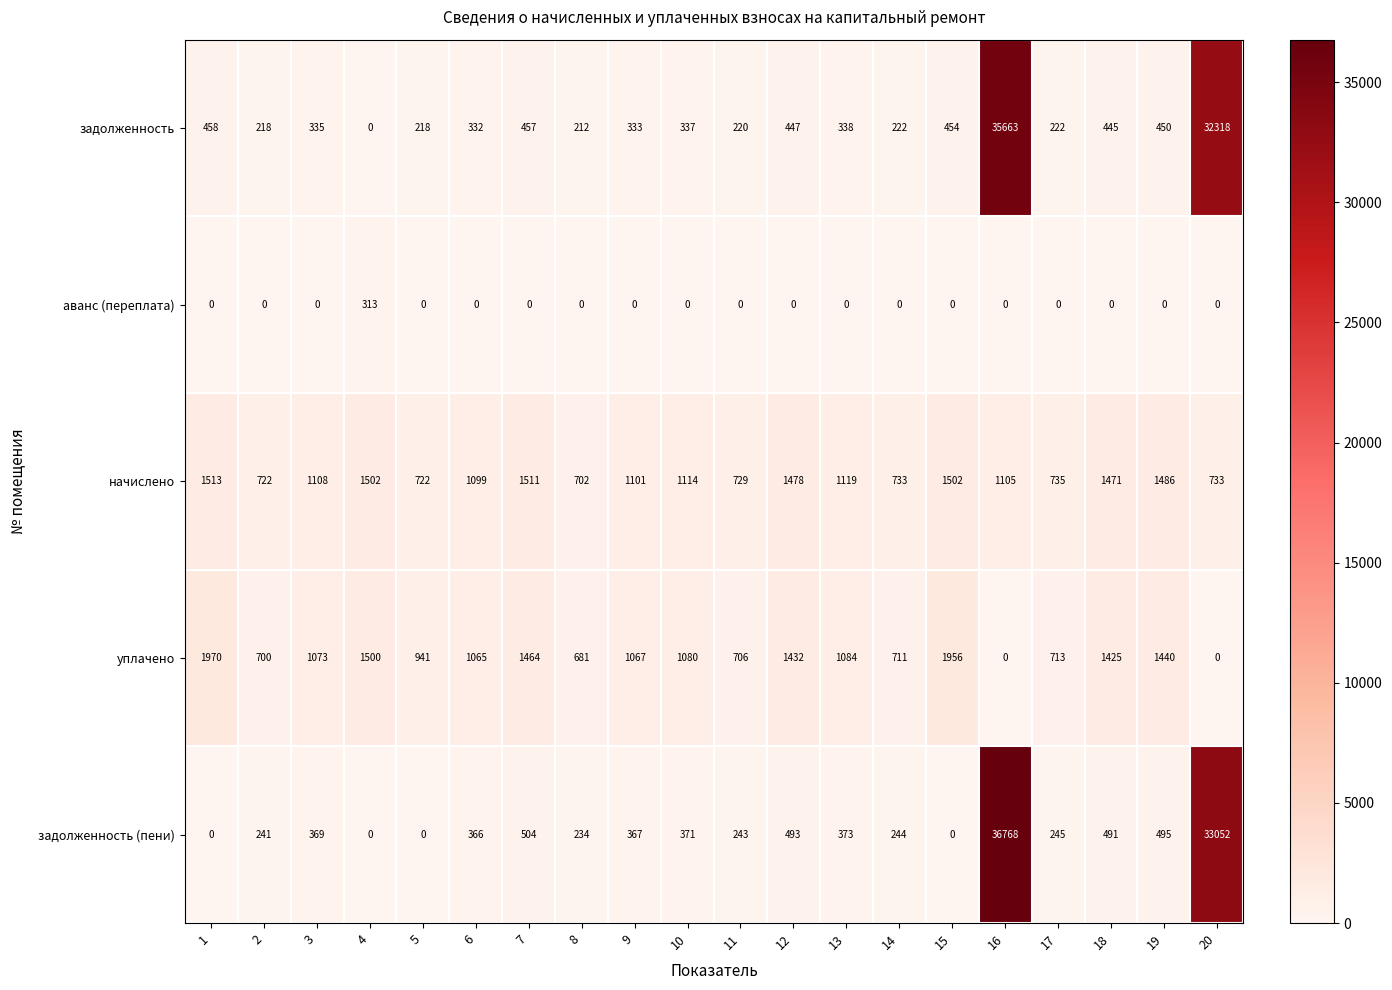

Which series has the widest spread of values?

задолженность (пени)